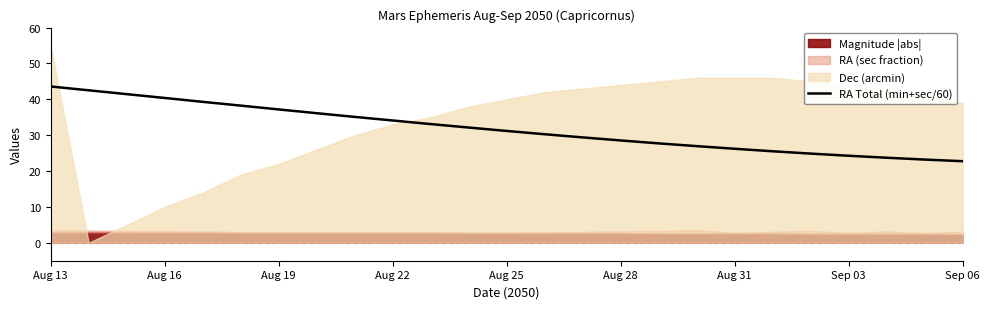

The RA Total (min+sec/60) series shows 40.4 at Aug 16. True or false?

True